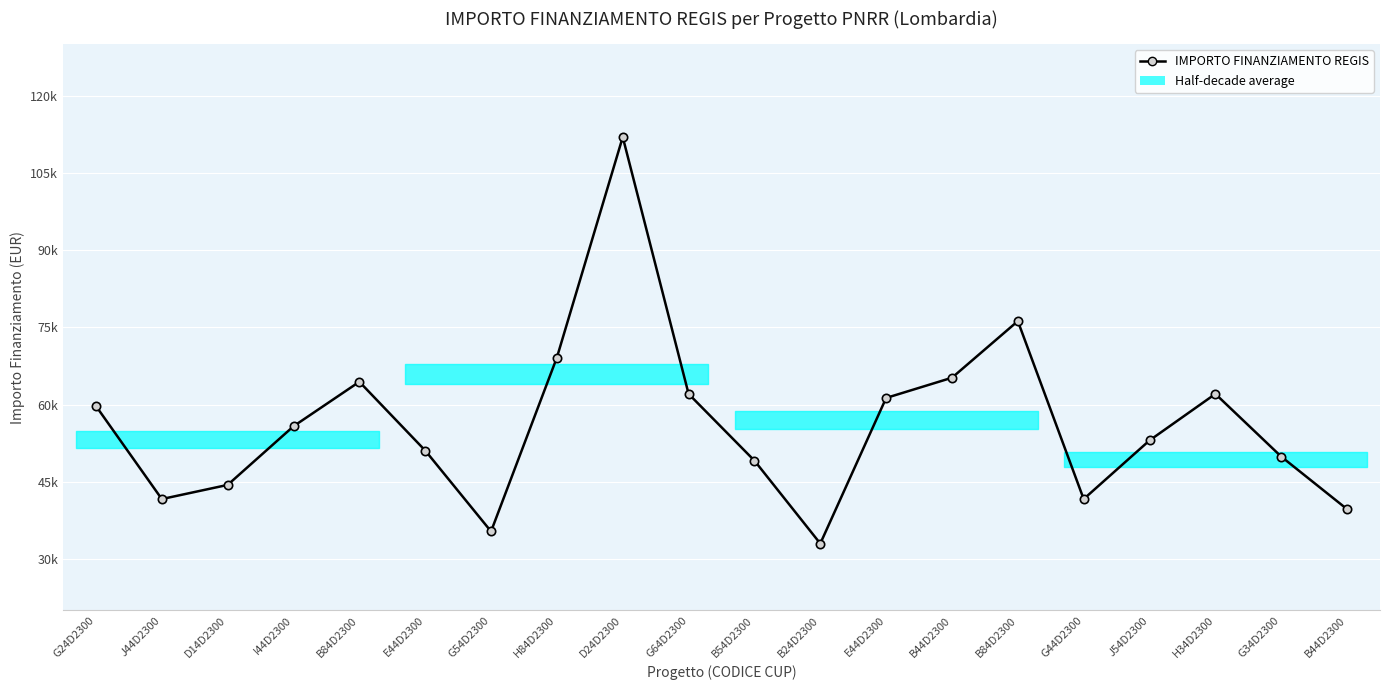

What is the smallest value displayed?

32995.5